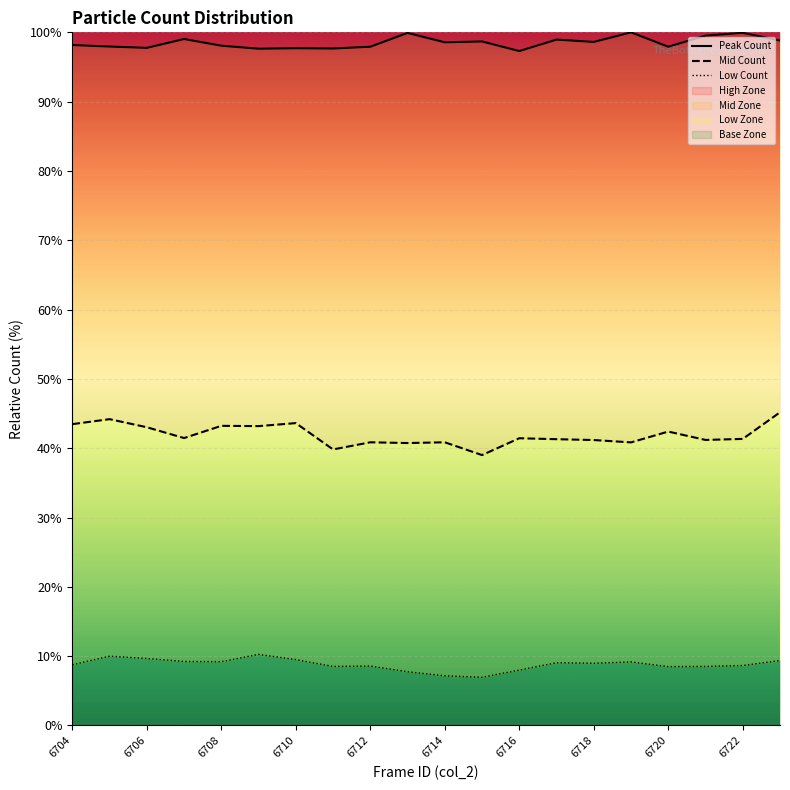

What is the difference between the second highest and minimum values in the Mid Count series?

5.2